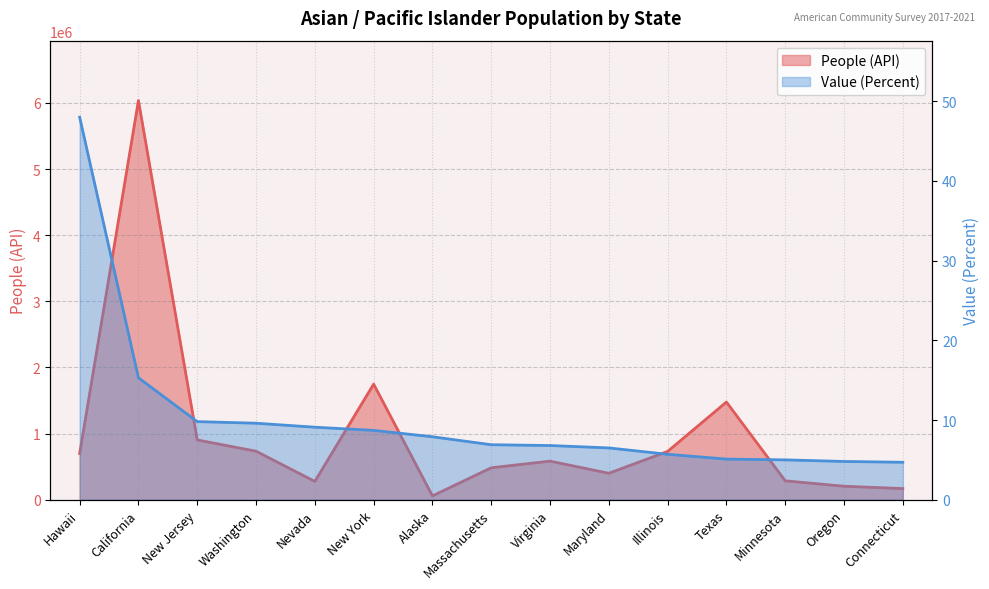

Which category has the lowest value across all series?

Connecticut